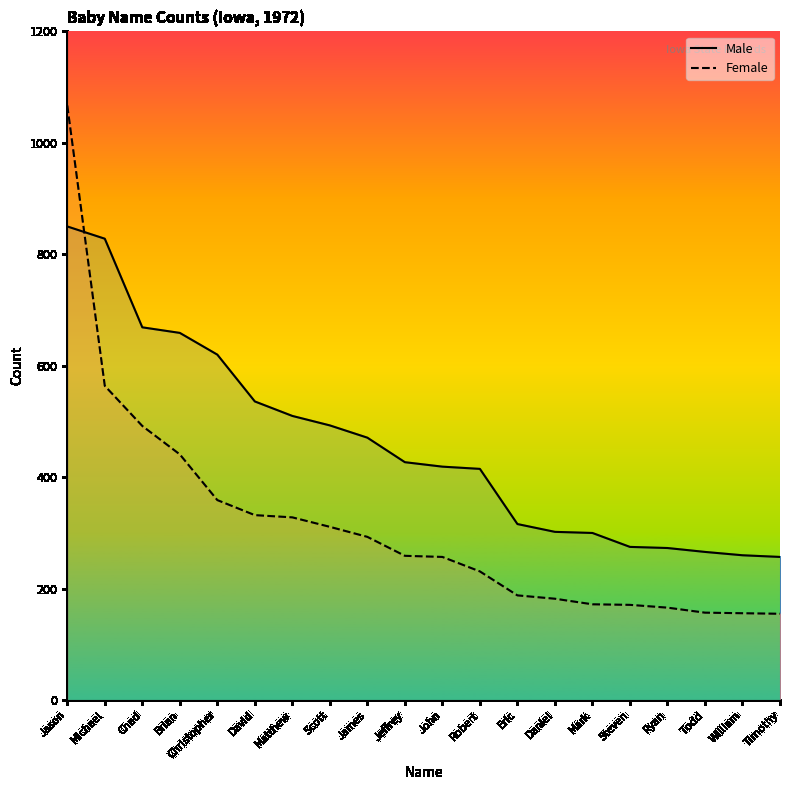

List the series in order of their overall mean, highest first.

Male, Female